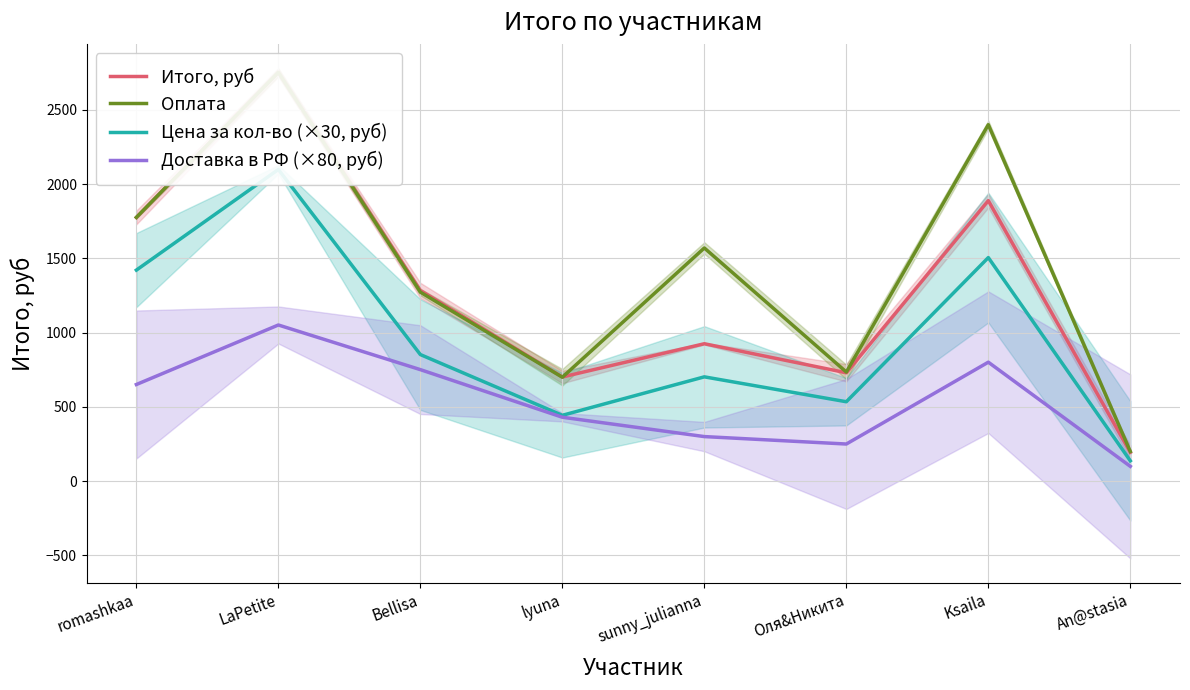

Which series has the largest total across all categories?

Оплата